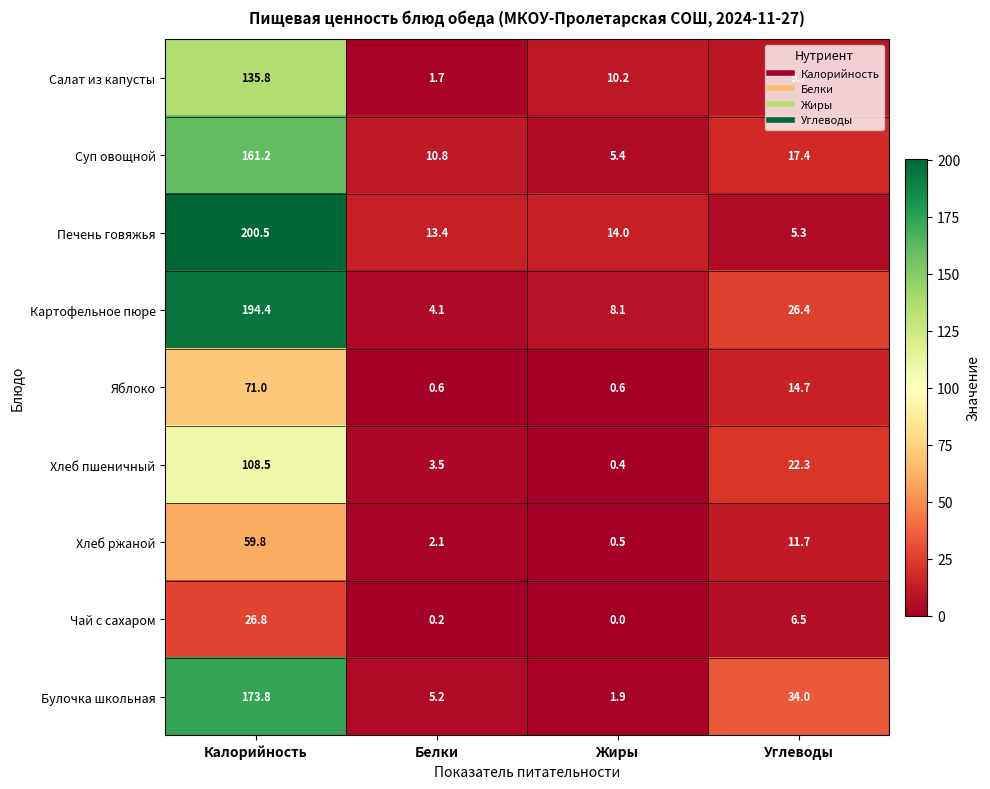

What is the spread (max minus min) of values at Жиры?

14.0